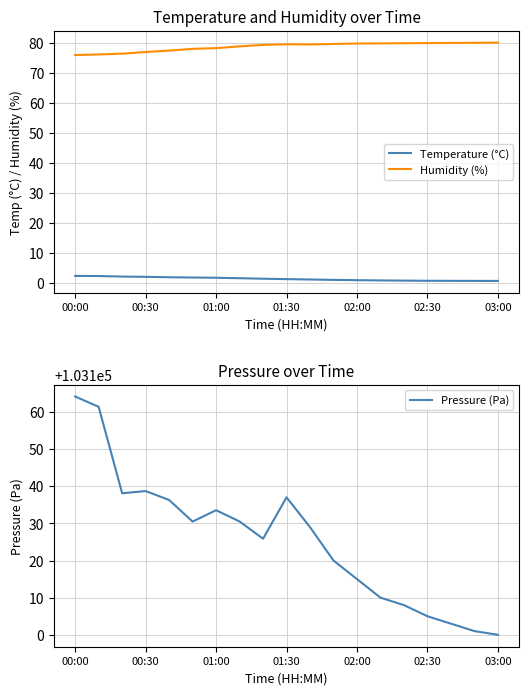

True or false: Pressure (Pa) has a value of 150689.1 at 02:30.

False